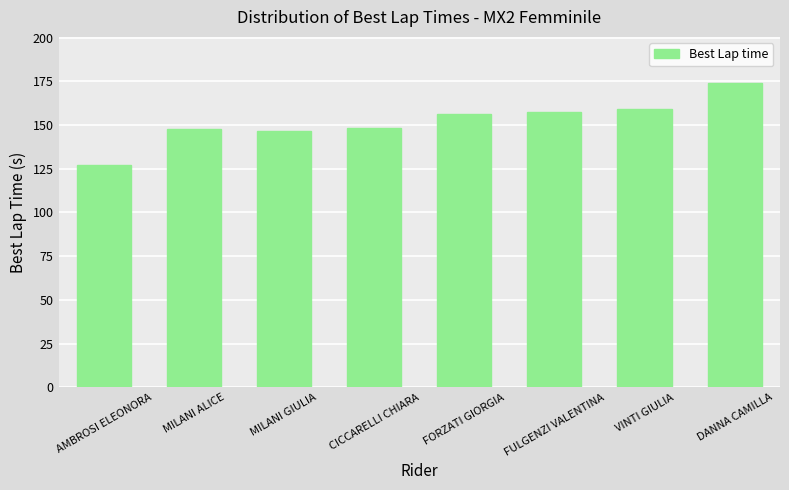

How many bars are there in total?

8